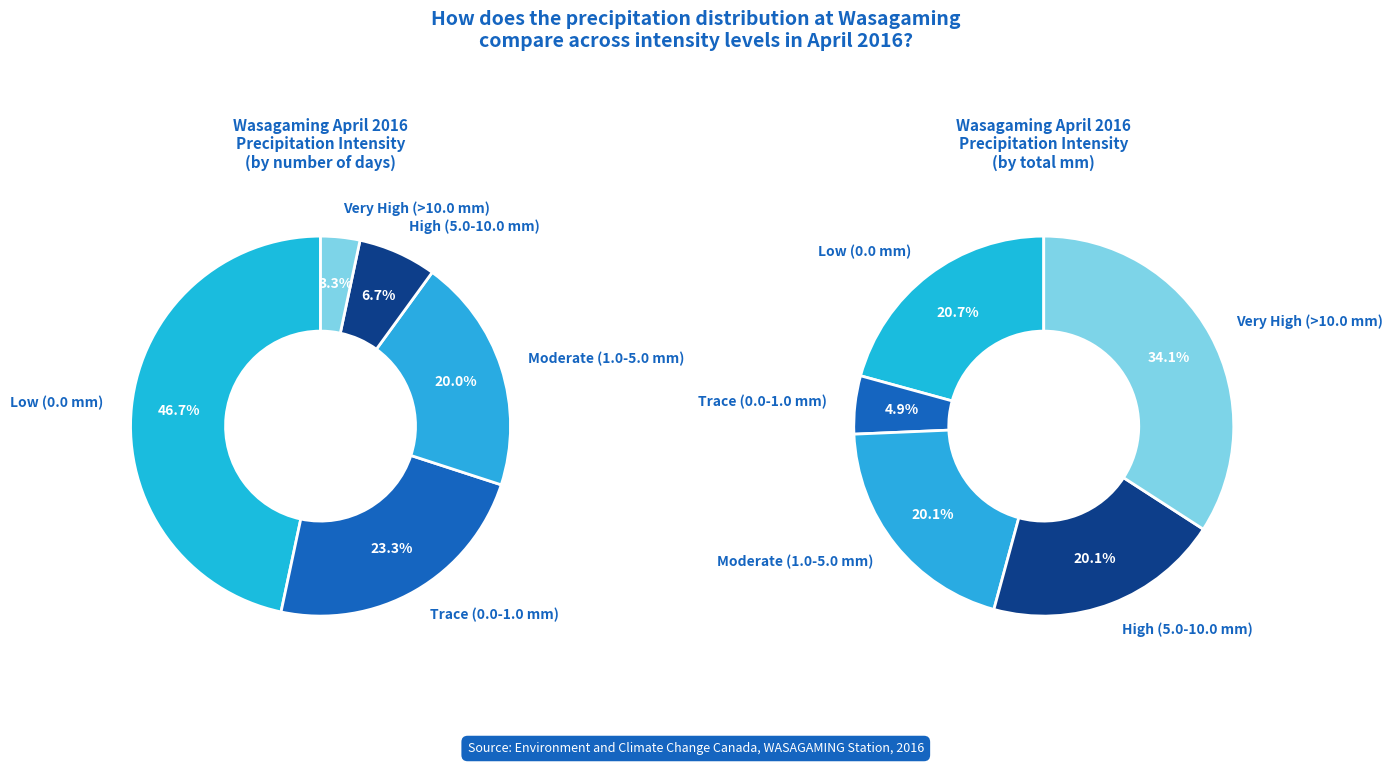

The 15 slice represents 28% of the pie. True or false?

False